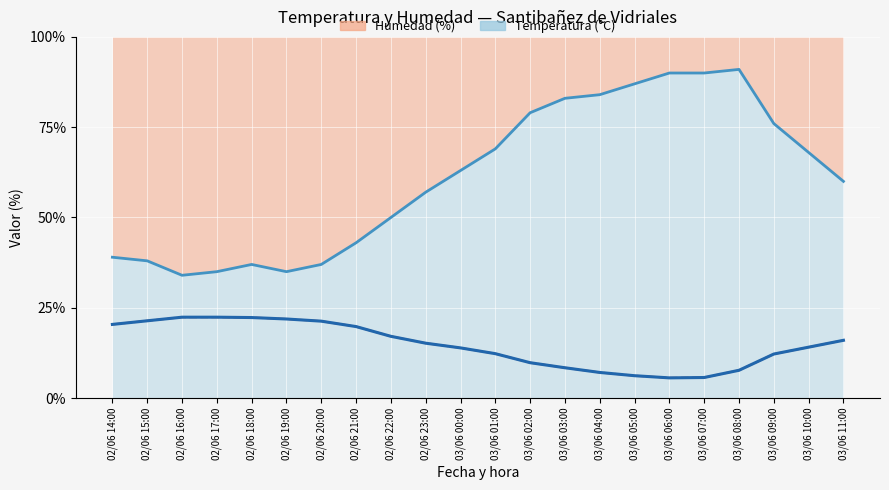

What is the label of the 10th point from the left?

02/06 23:00